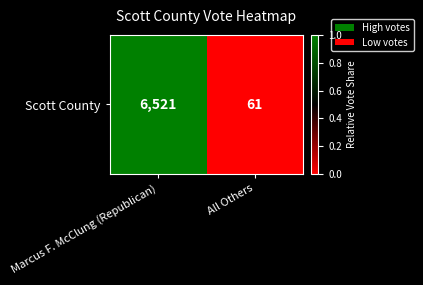

What value does the data have at Marcus F. McClung (Republican)?

1.0